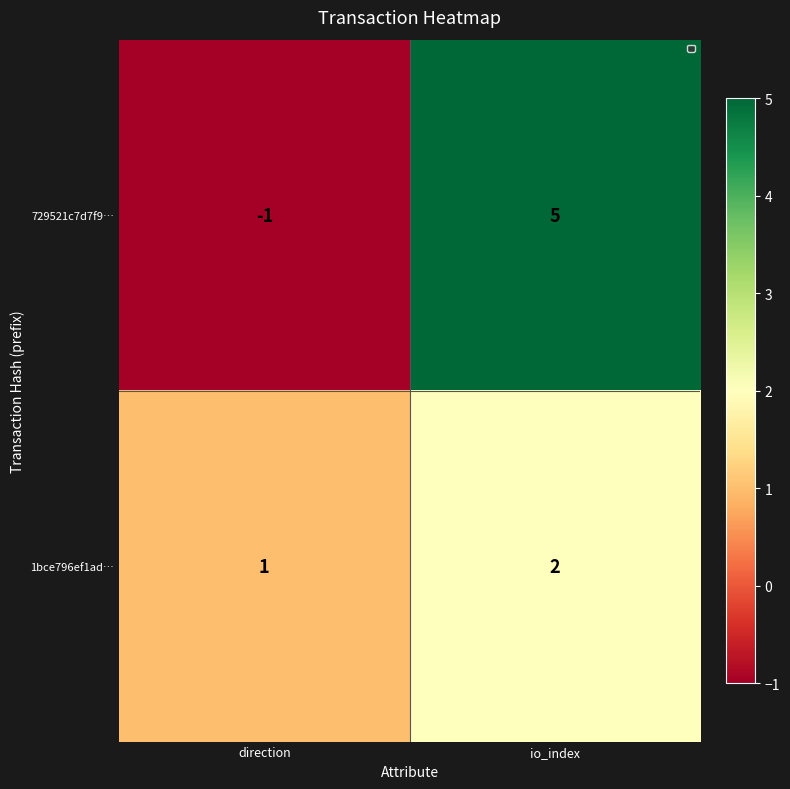

True or false: 729521c7d7f9… has a value of -1 at direction.

True